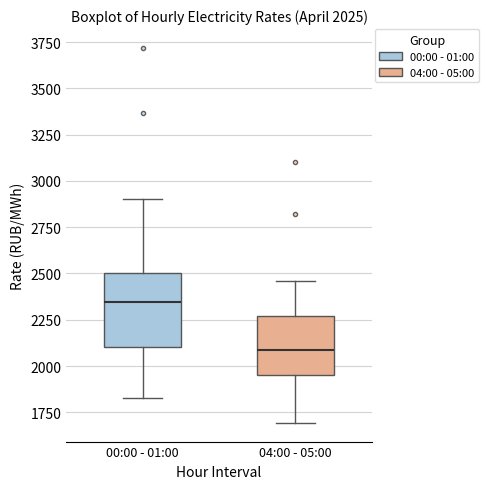

Which box's median line is the highest?

00:00 - 01:00